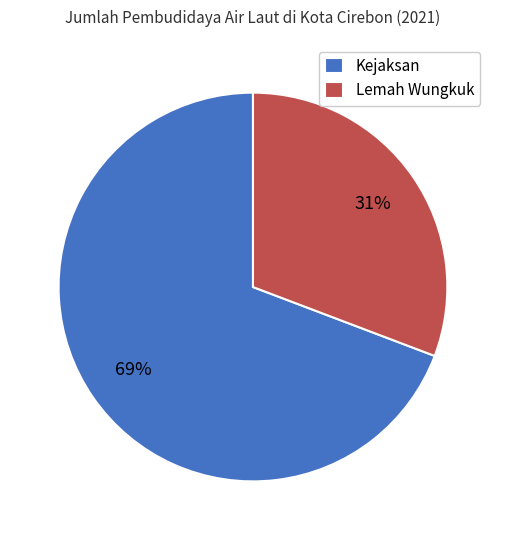

Which slice is the smallest?

Lemah Wungkuk